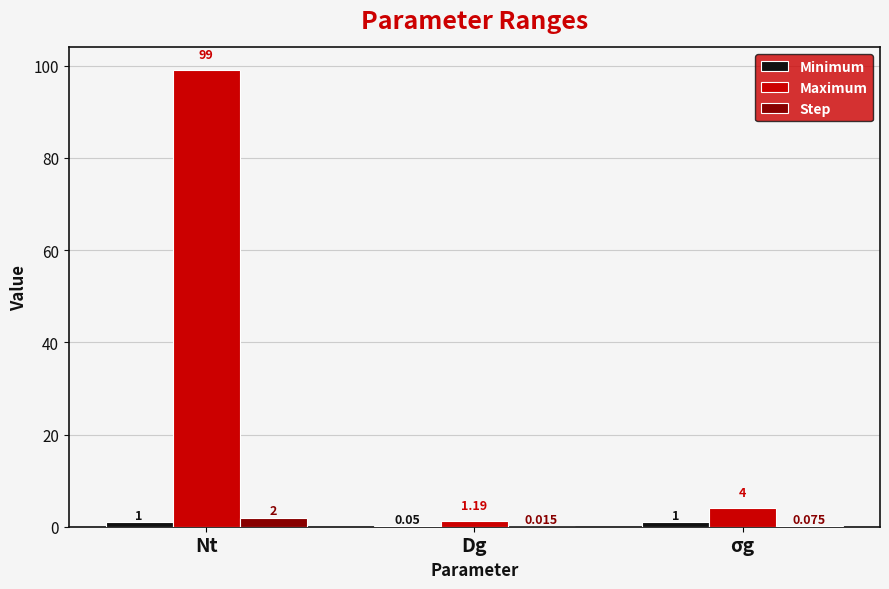

Which series changed the most between Nt and σg?

Maximum